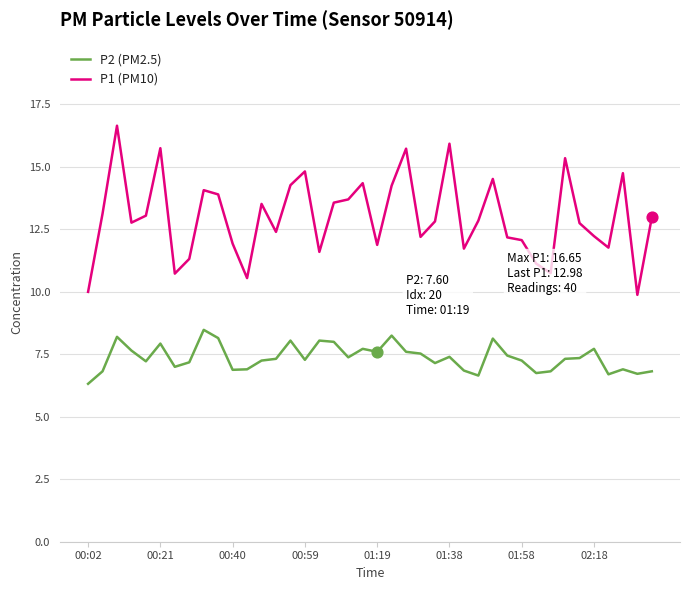

Which series has the largest range (max minus min)?

P1 (PM10)